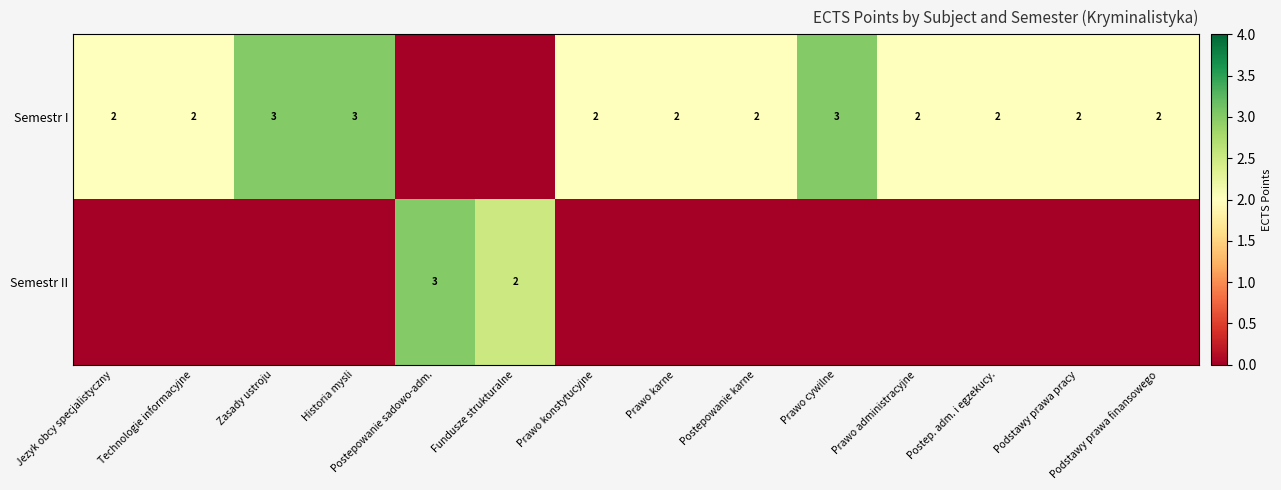

Which category has the highest value across all series?

Zasady ustroju